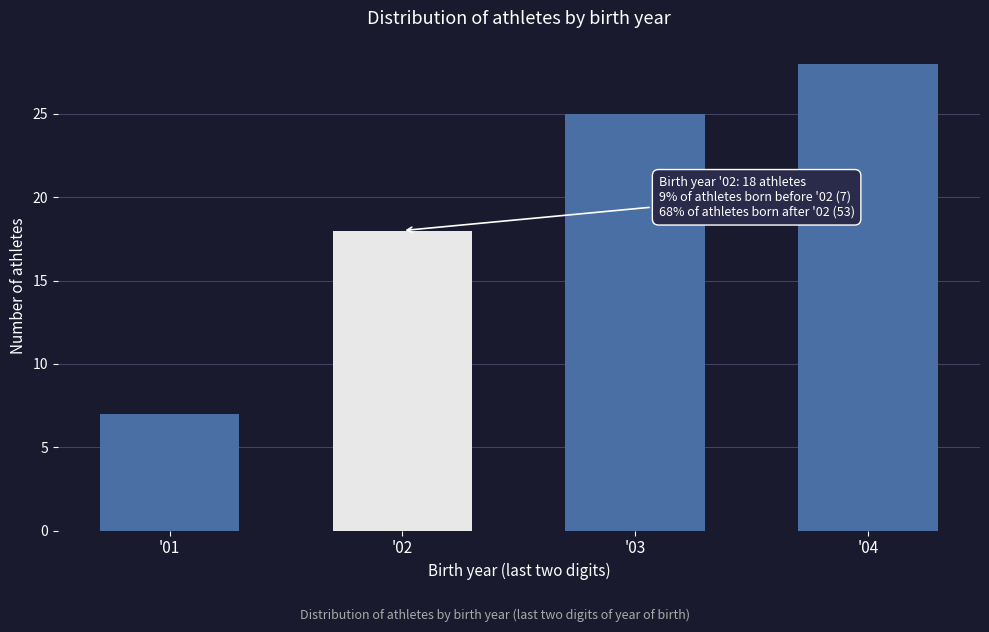

Reading left to right, transcribe all the data shown in this chart.

7	18	25	28